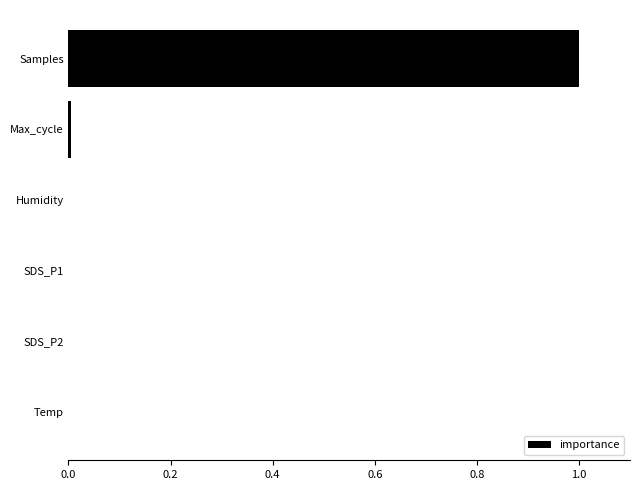

The chart shows a value of 0.0 at Temp. True or false?

True